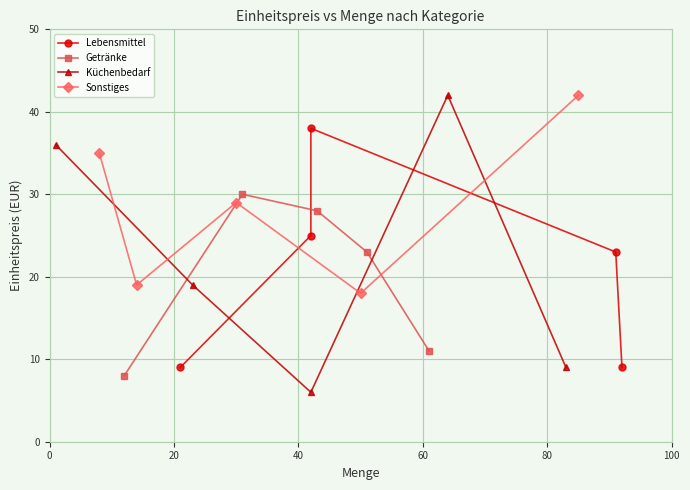

What is the value of the Küchenbedarf point at the 2nd from the left?

19